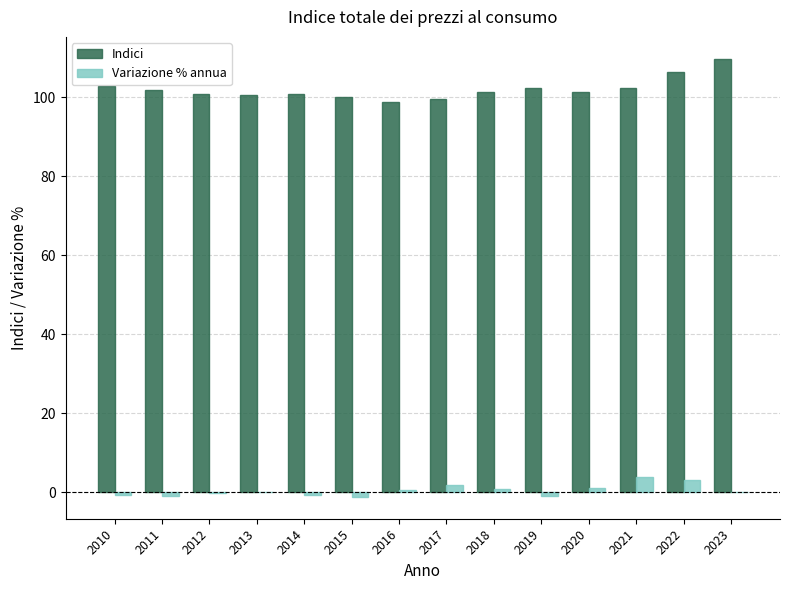

Which series has the largest range (max minus min)?

Indici